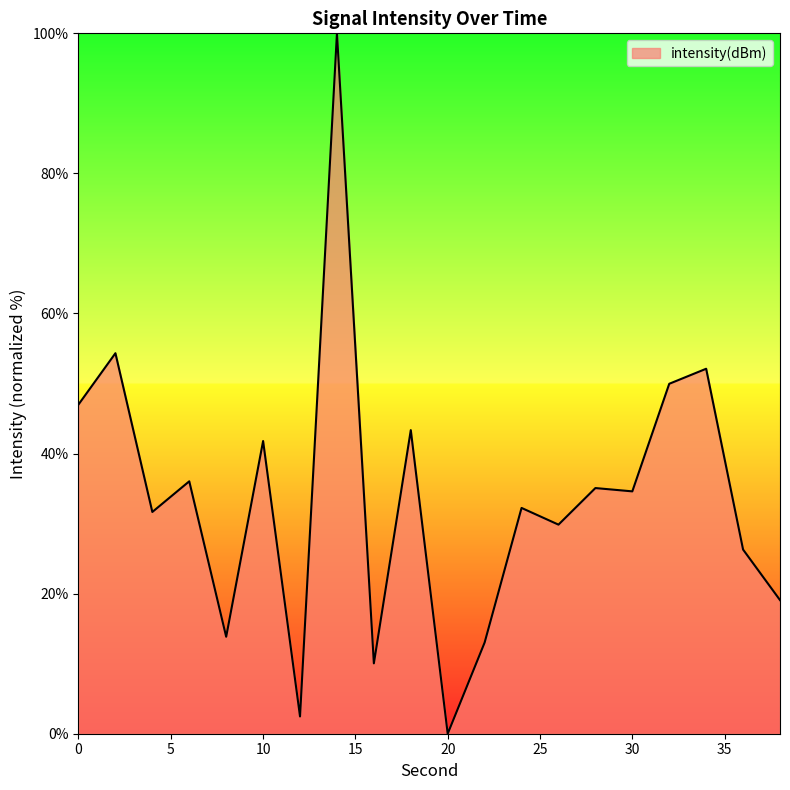

What is the difference between the maximum and minimum values?

100.0